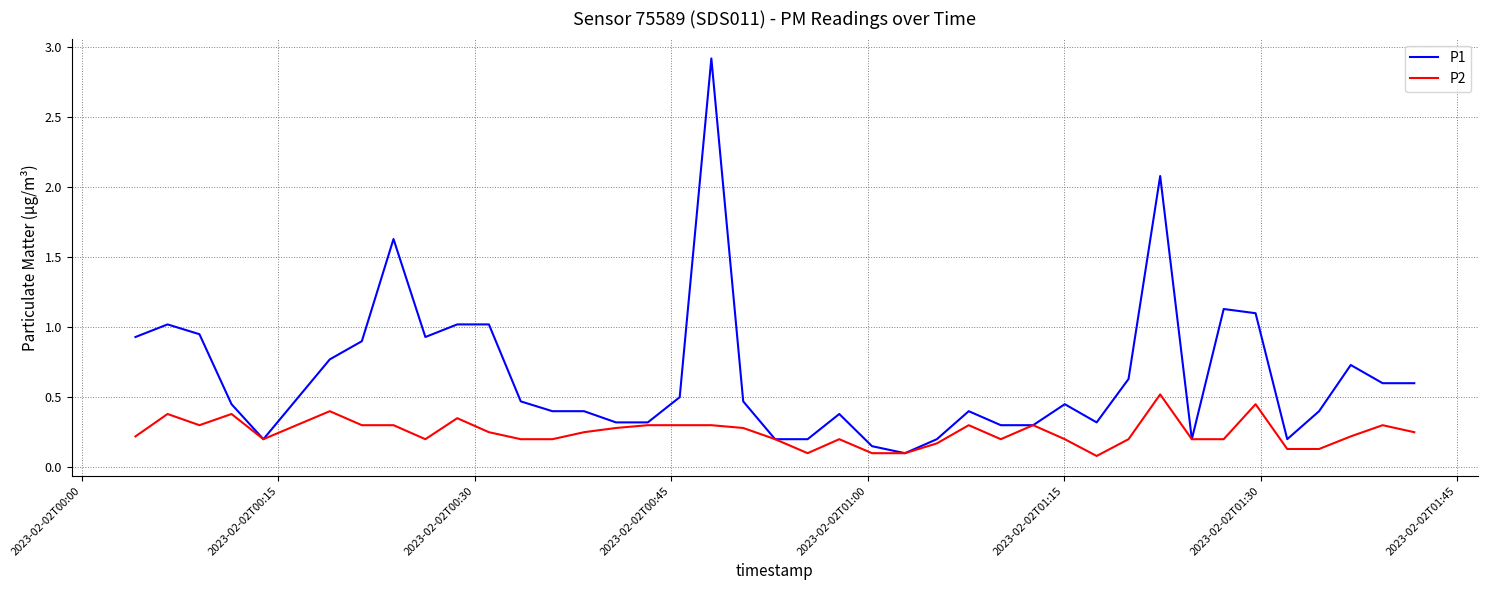

List the series in order of their peak value, highest first.

P1, P2